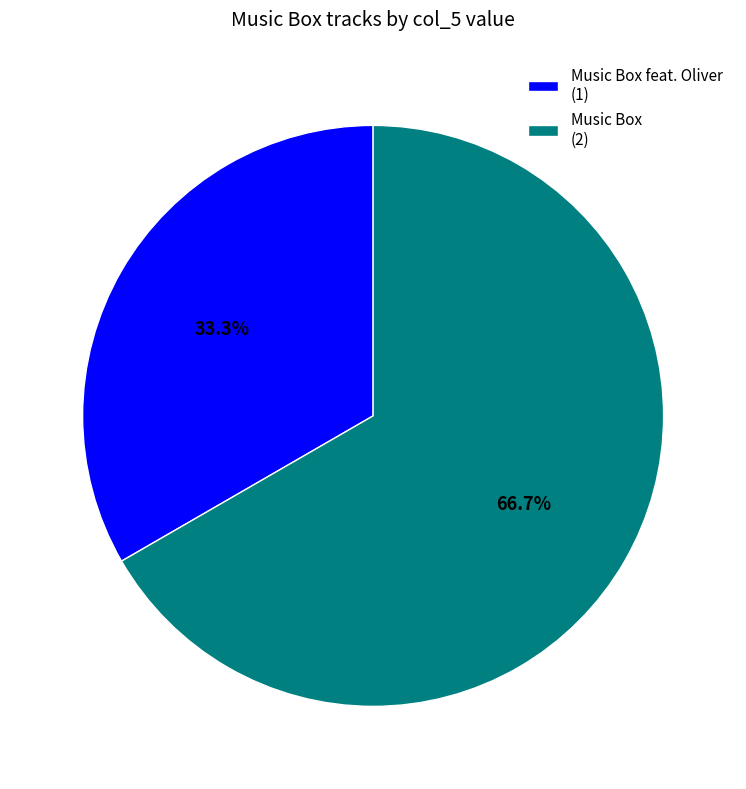

To the nearest percent, what is the difference between the largest and smallest slice percentages?

33%